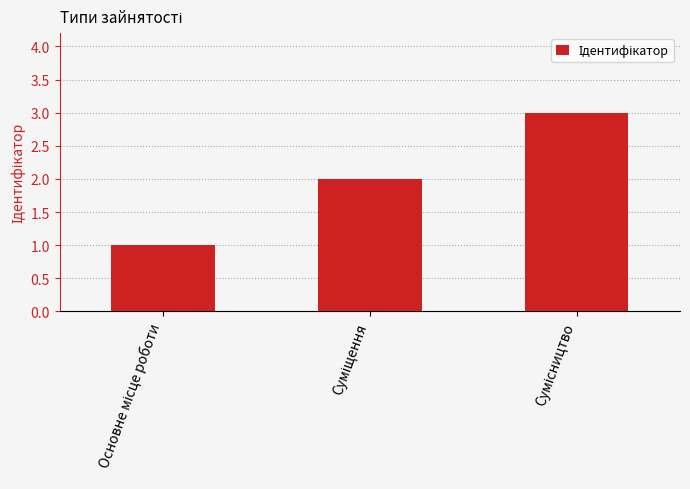

Count the number of data series in this chart.

1